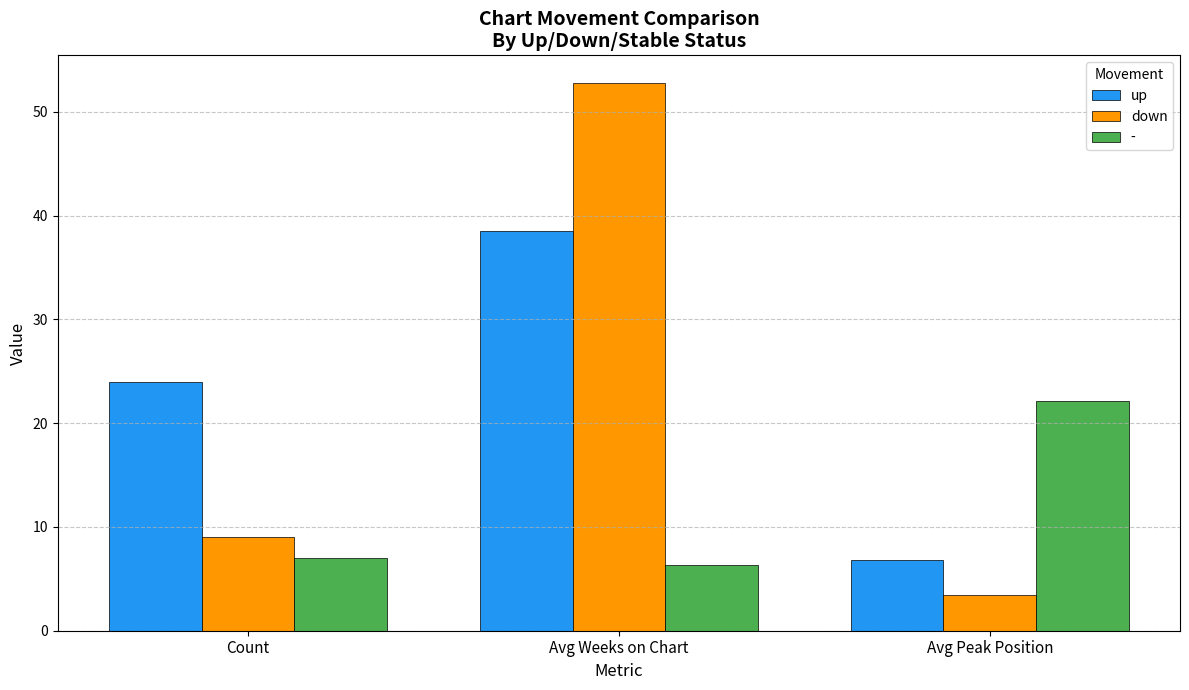

True or false: up has a value of 24.0 at Count.

True